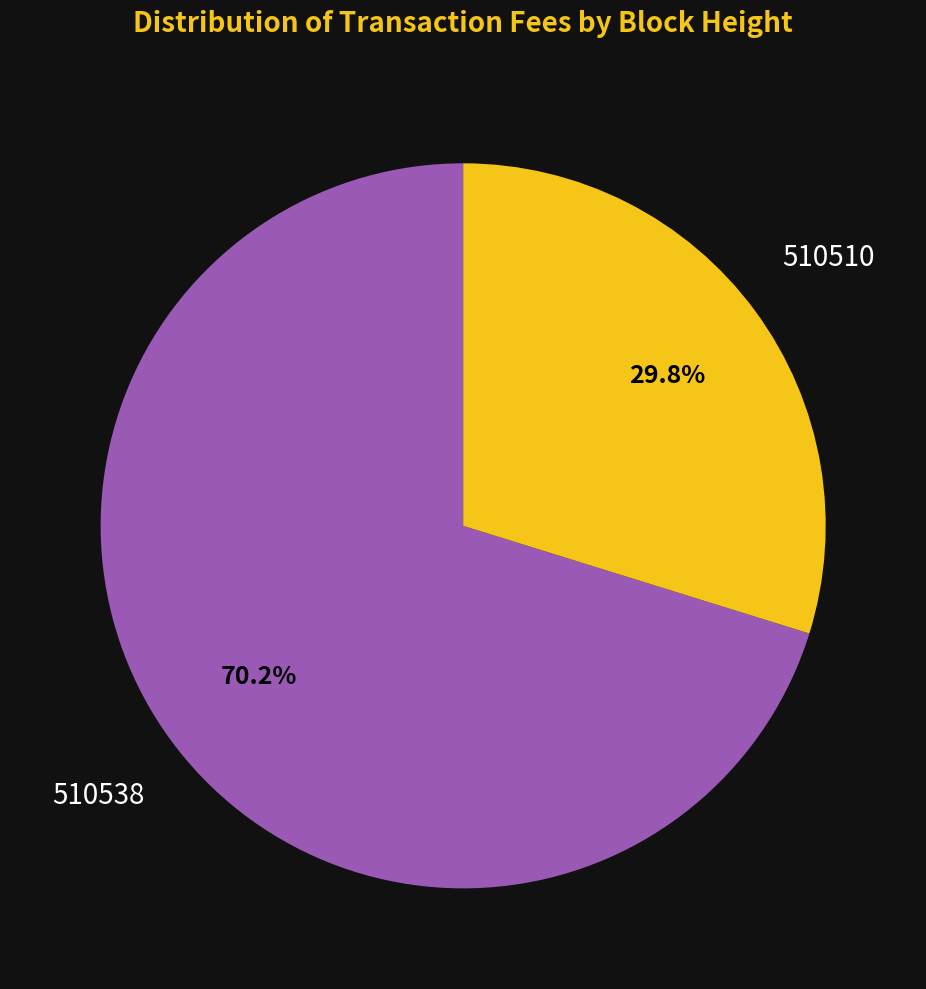

True or false: 510538 accounts for 70% of the total.

True